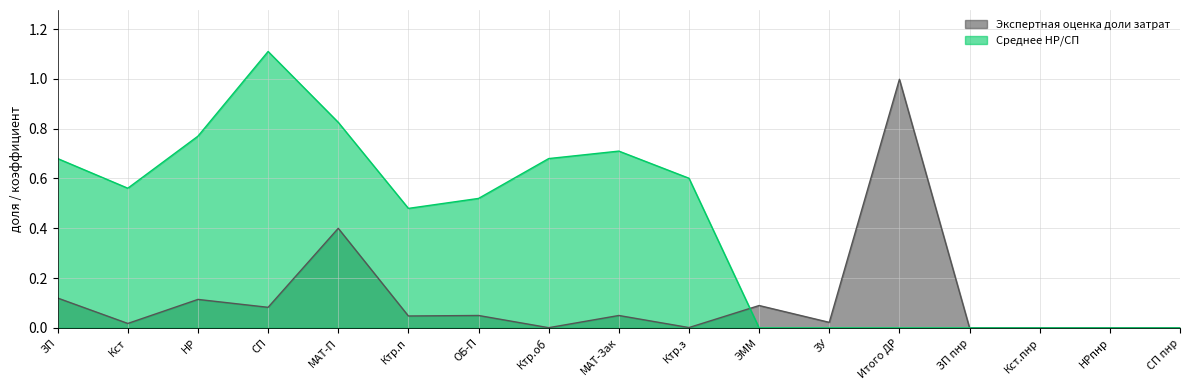

Which category has the lowest value across all series?

ЗП пнр